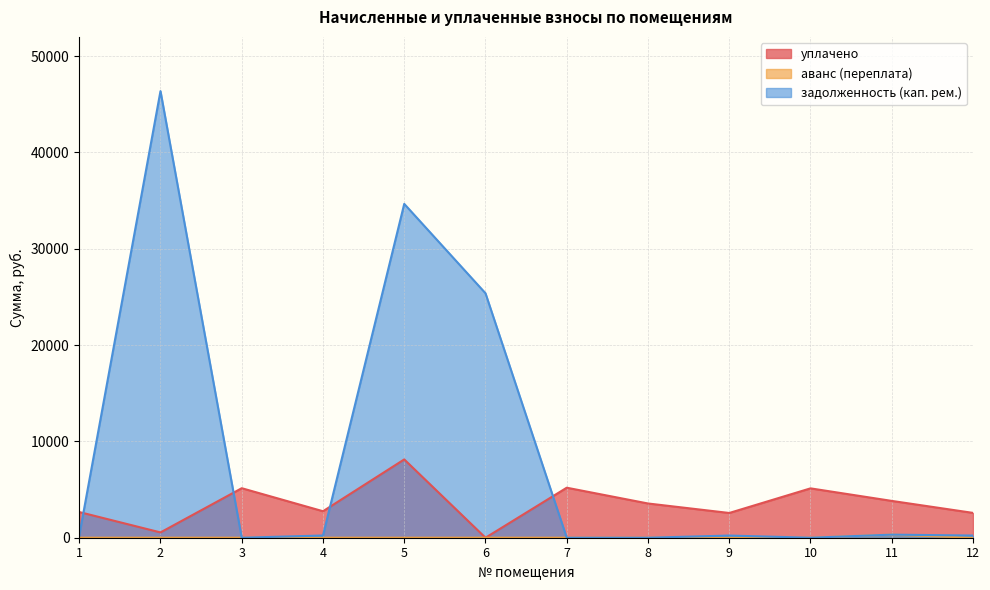

True or false: уплачено and задолженность (кап. рем.) cross at least once.

True